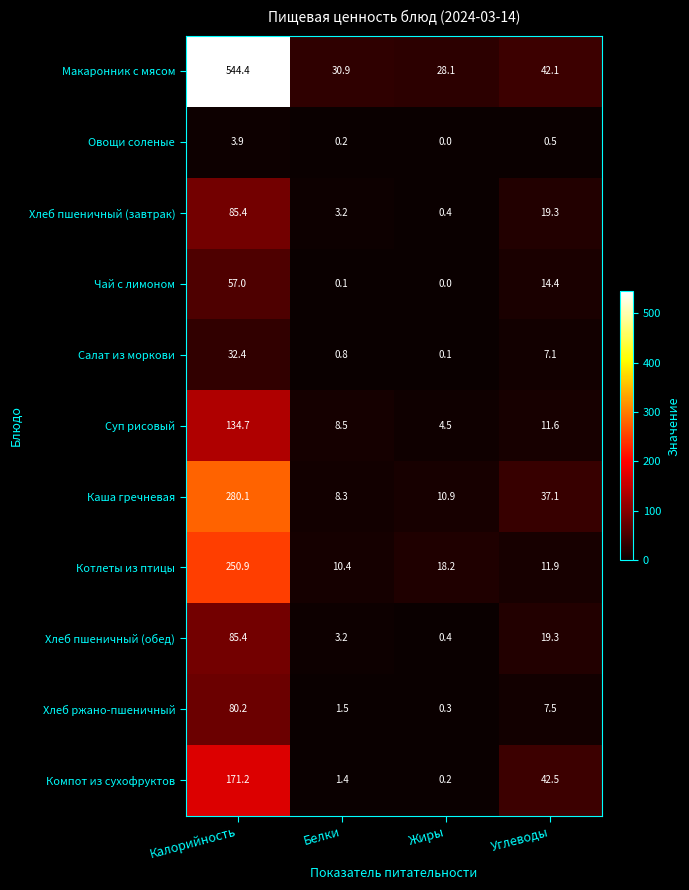

At how many categories does at least one series exceed 434?

1